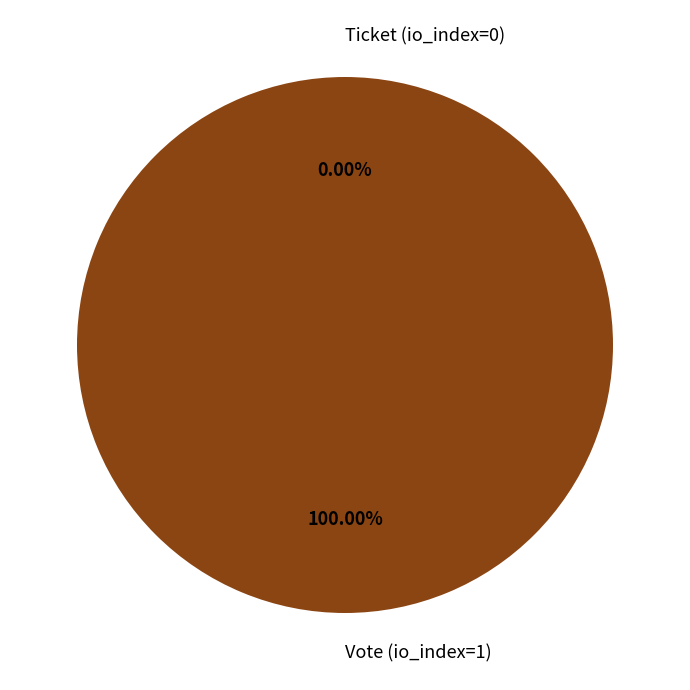

The Vote (io_index=1) slice represents 91% of the pie. True or false?

False